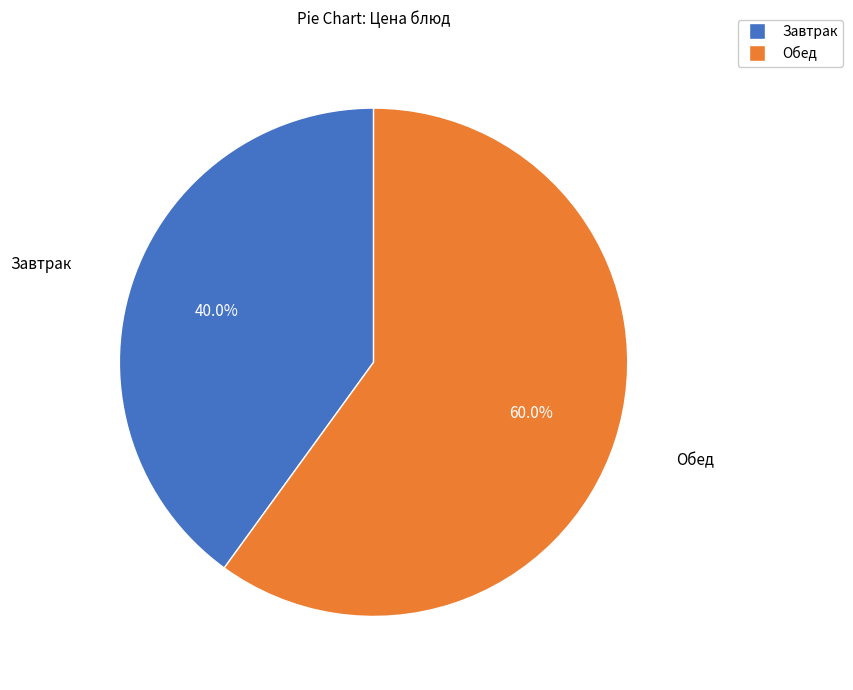

Is there a majority slice in this chart?

Yes